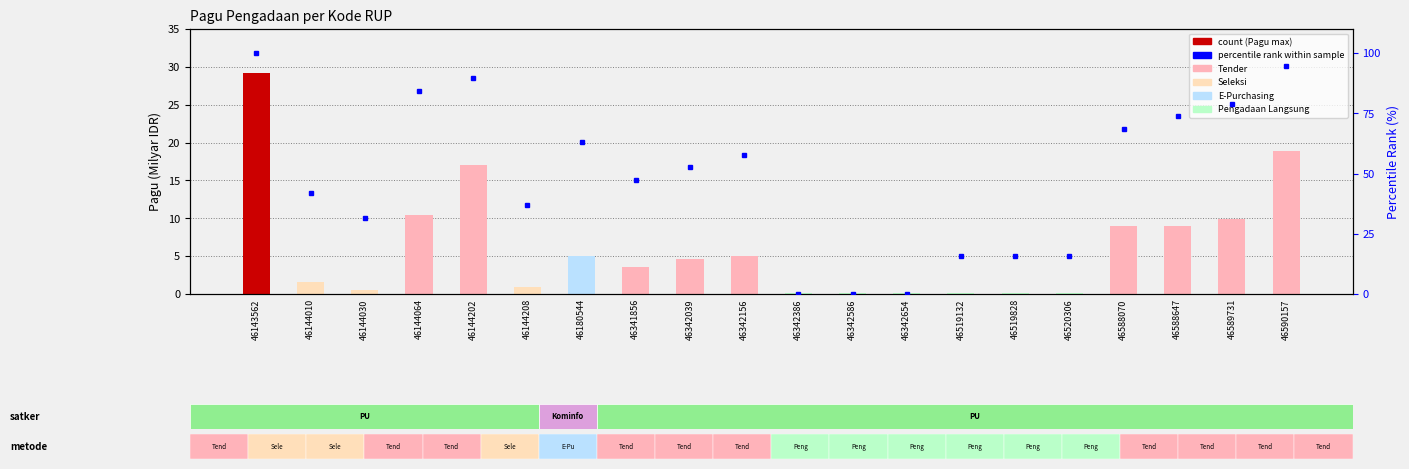

What is the value of the Percentile Rank bar at the 7th from the left?

63.2